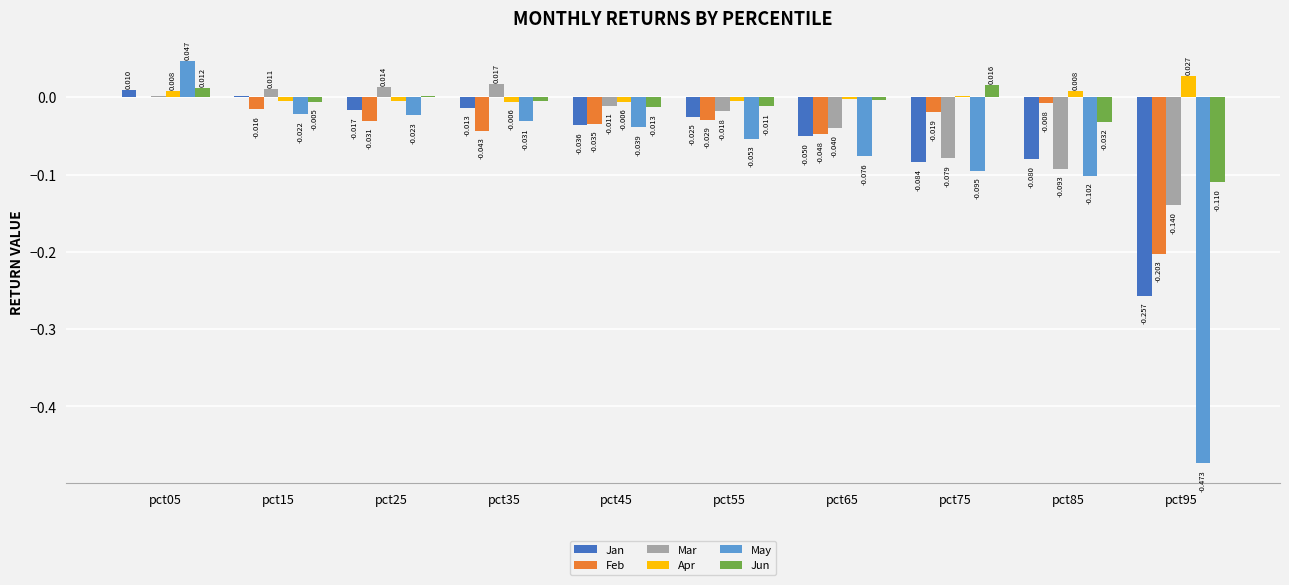

True or false: May has a value of -0.6 at pct95.

False